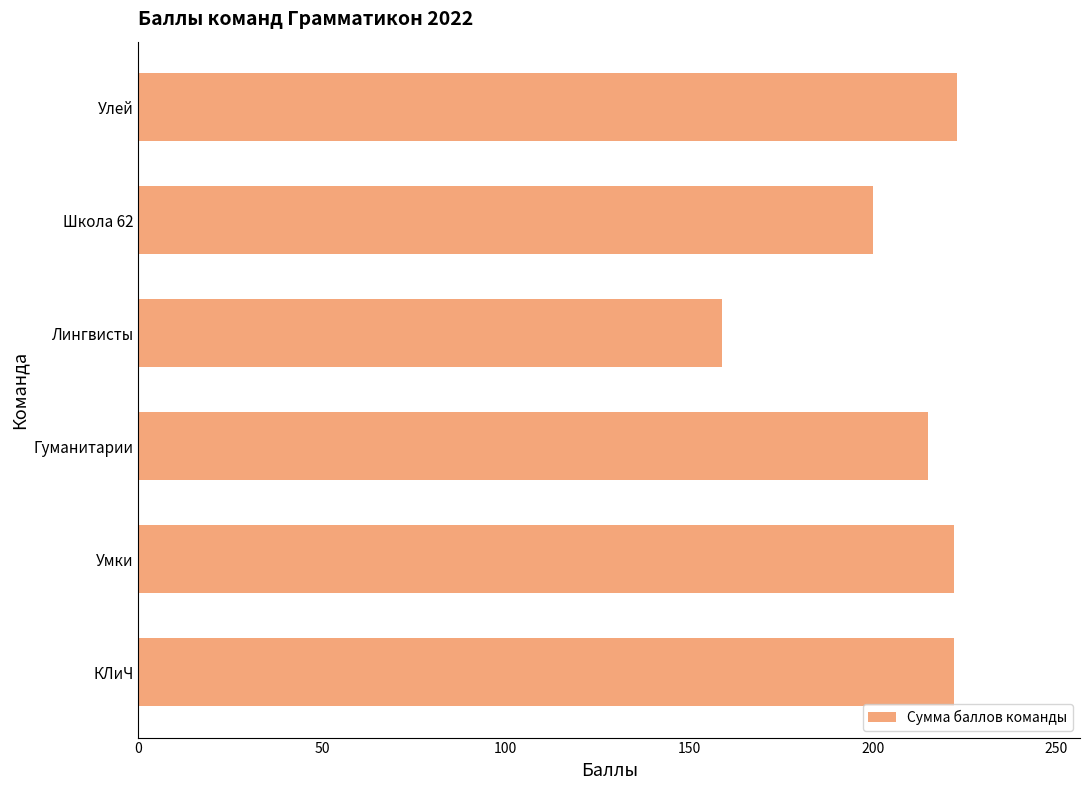

How many bars are there in total?

6